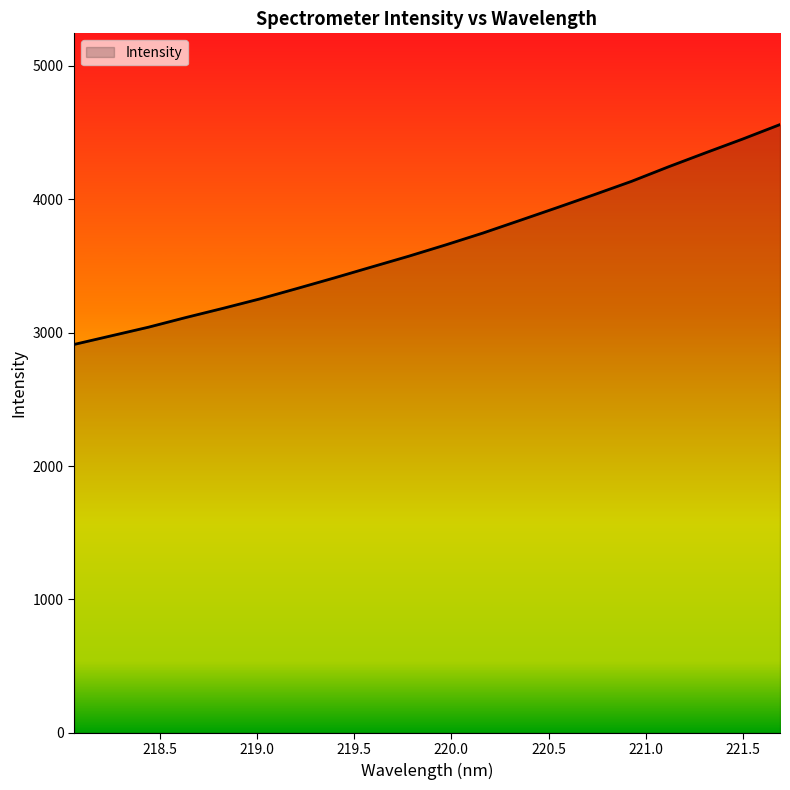

What is the average value?

3662.3